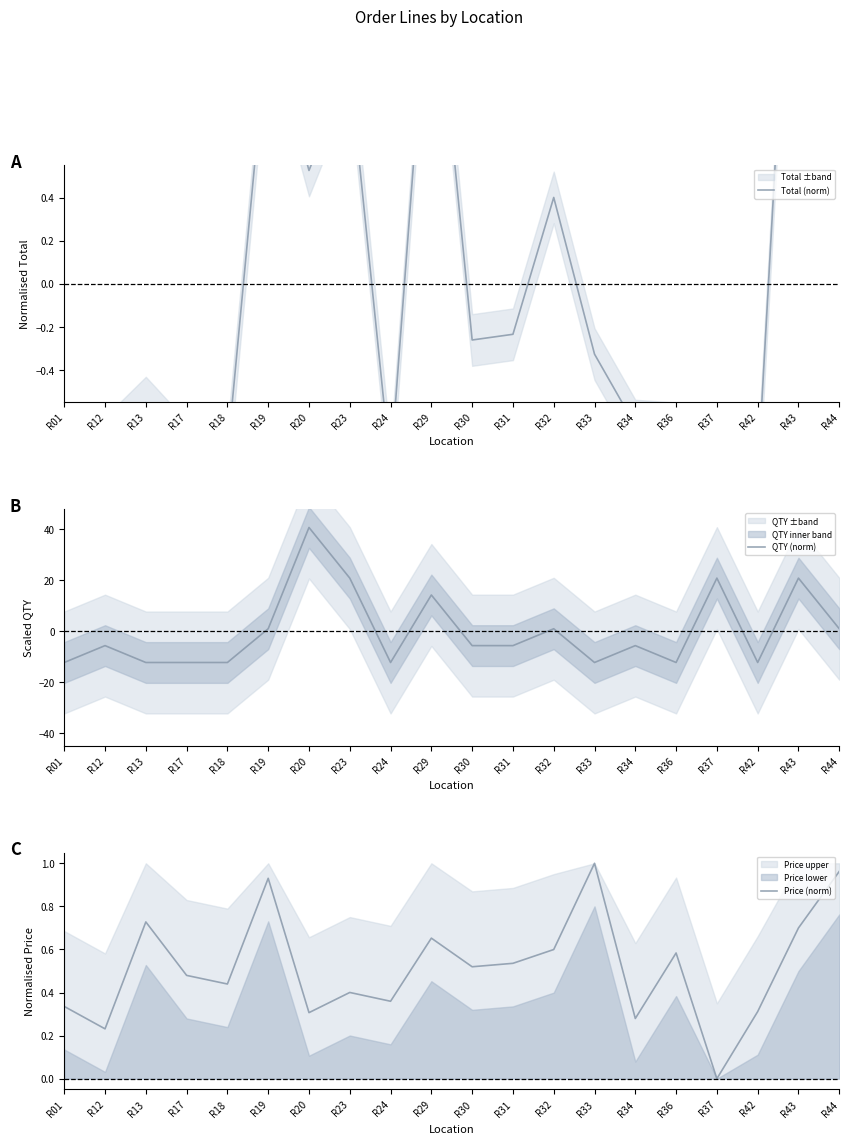

How many lines are shown in the chart?

3